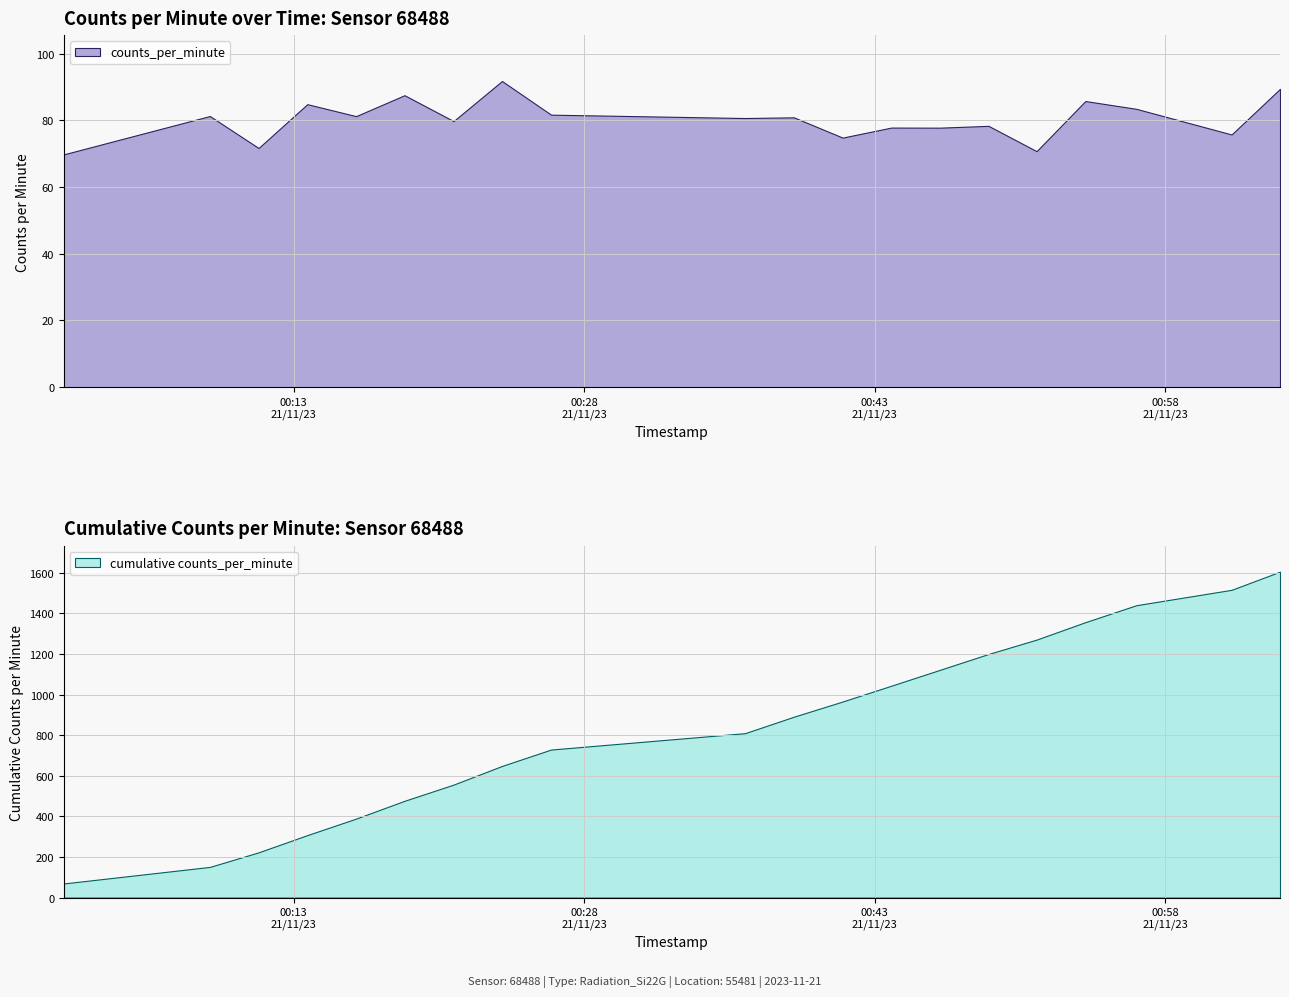

What position from the right is 2023-11-21T00:43:51?

8